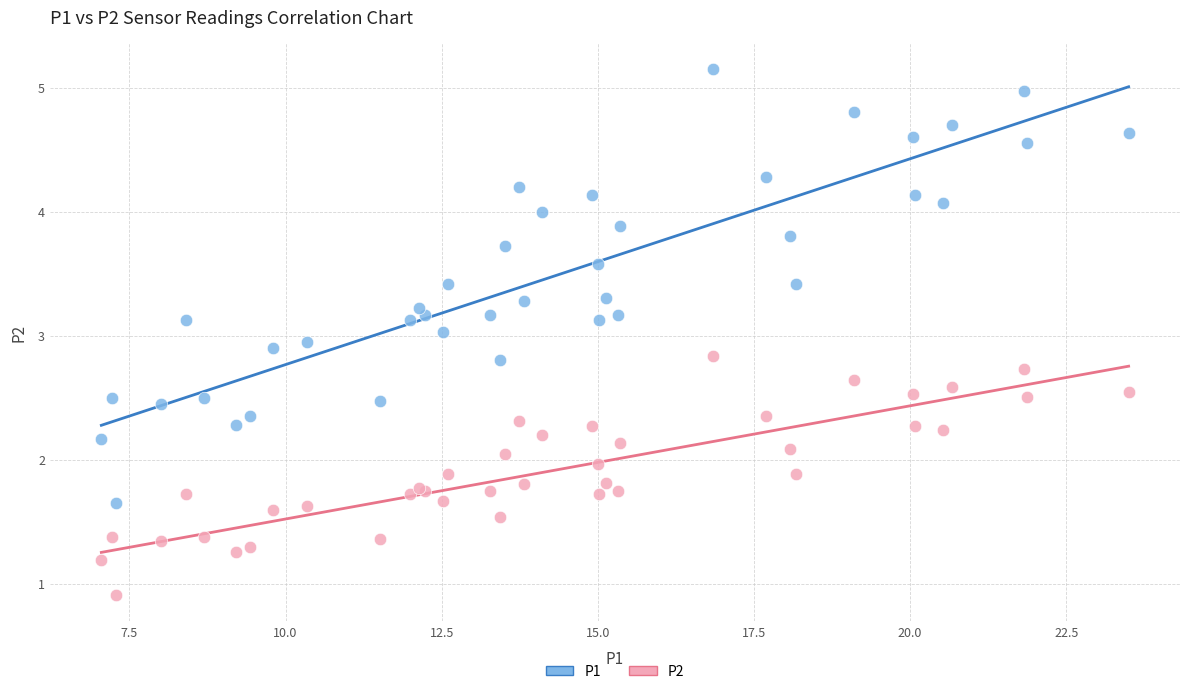

Which series reaches the minimum Y coordinate?

P2